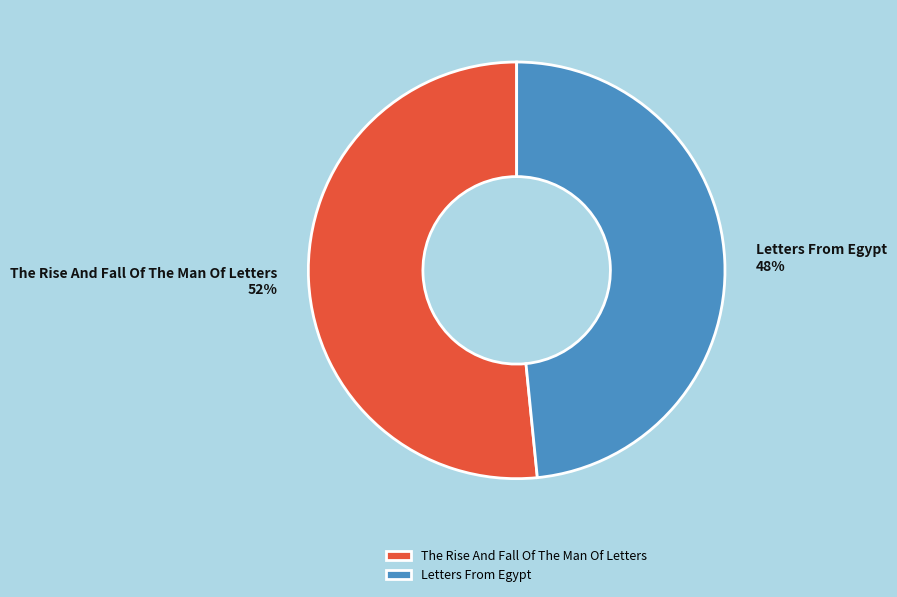

True or false: Letters From Egypt accounts for 41% of the total.

False